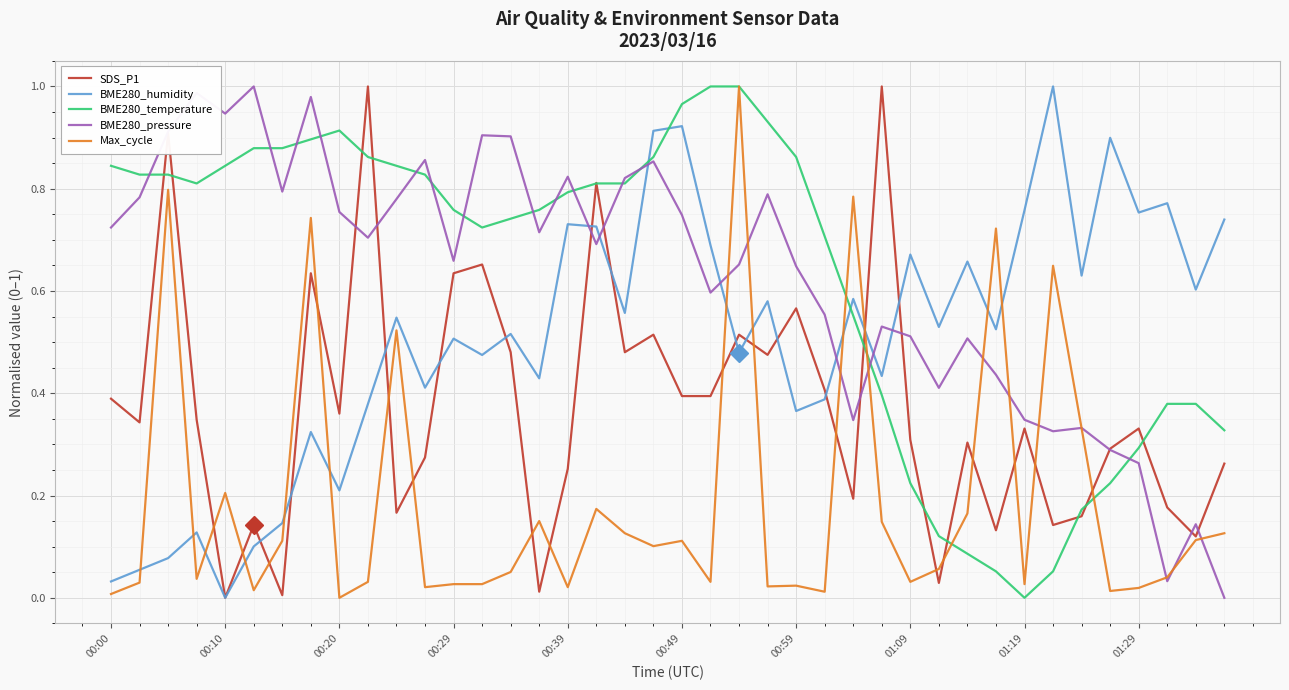

Count the number of categories in the chart.

40